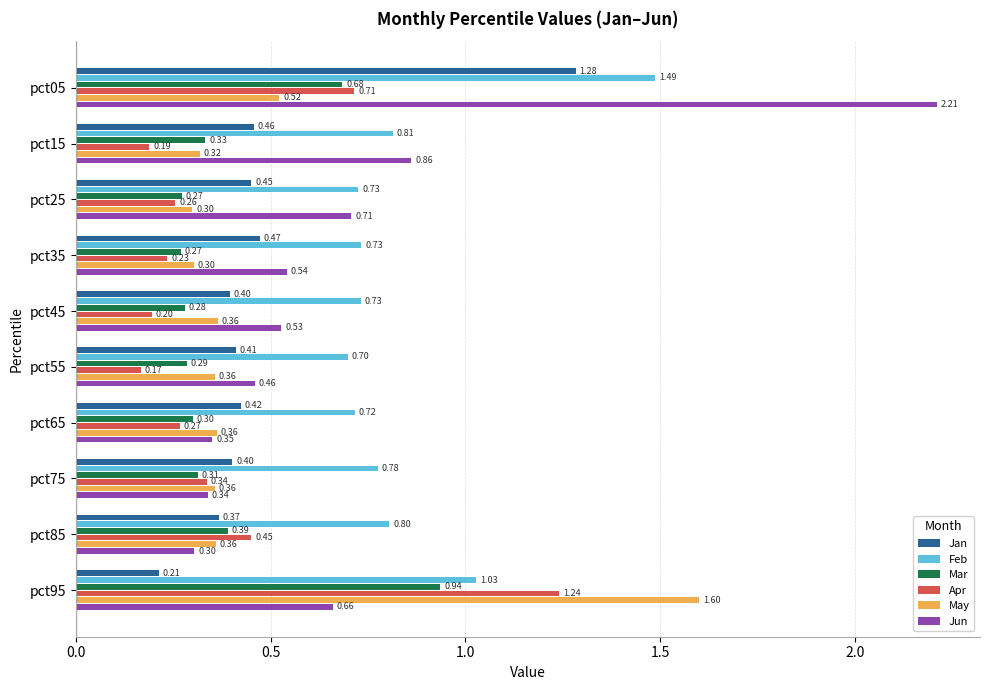

Is the value of Feb at pct25 greater than the value of Jun at pct95?

Yes